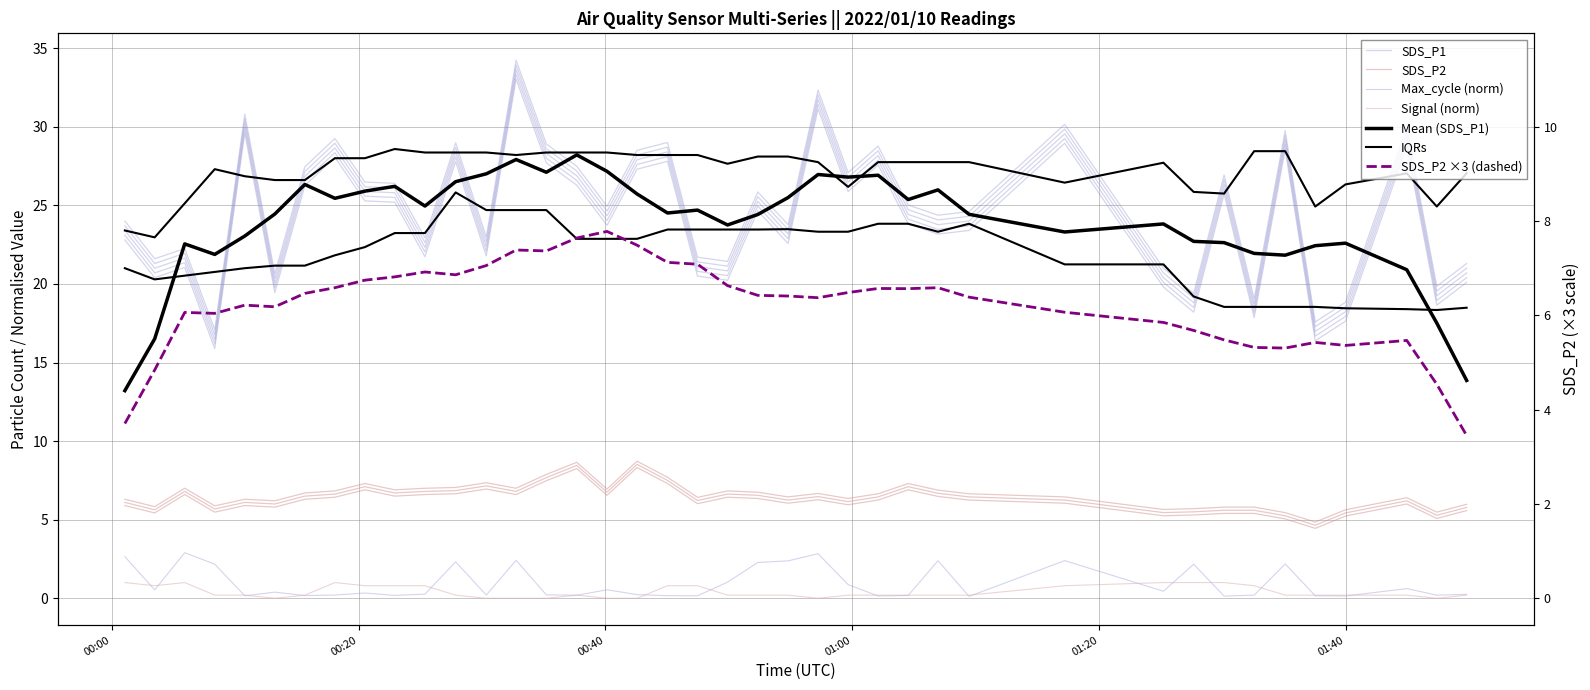

Reading right to left, extract all data points from this chart.

SDS_P1: 20.1	18.6	28.8	17.6	16.4	28.5	17.8	25.7	18.2	19.8	28.9	23.4	23.2	23.8	27.6	25.9	31.1	22.6	24.6	20.2	20.5	27.8	27.3	23.7	26.3	27.7	33.0	21.8	27.8	21.7	25.2	25.3	28.0	26.2	19.4	29.6	15.9	21.0	20.4	22.8
SDS_P2: 5.6	5.1	6.0	5.2	4.5	5.0	5.4	5.4	5.3	5.2	6.0	6.2	6.5	6.9	6.2	6.0	6.3	6.0	6.3	6.4	6.0	7.3	8.3	6.5	8.2	7.5	6.6	7.0	6.6	6.6	6.5	6.9	6.4	6.3	5.8	5.9	5.5	6.6	5.4	5.9
Signal: 0.2	0.0	0.2	0.2	0.2	0.2	0.8	1.0	1.0	1.0	0.8	0.2	0.2	0.2	0.2	0.2	0.0	0.2	0.2	0.2	0.8	0.8	0.0	0.0	0.2	0.0	0.0	0.0	0.2	0.8	0.8	0.8	1.0	0.2	0.0	0.2	0.2	1.0	0.8	1.0
Max_cycle: 0.2	0.2	0.6	0.1	0.2	2.2	0.2	0.1	2.2	0.5	2.4	0.1	2.4	0.2	0.1	0.9	2.8	2.4	2.3	1.0	0.2	0.2	0.2	0.5	0.2	0.2	2.4	0.2	2.3	0.3	0.2	0.3	0.2	0.2	0.4	0.2	2.2	2.9	0.5	2.6